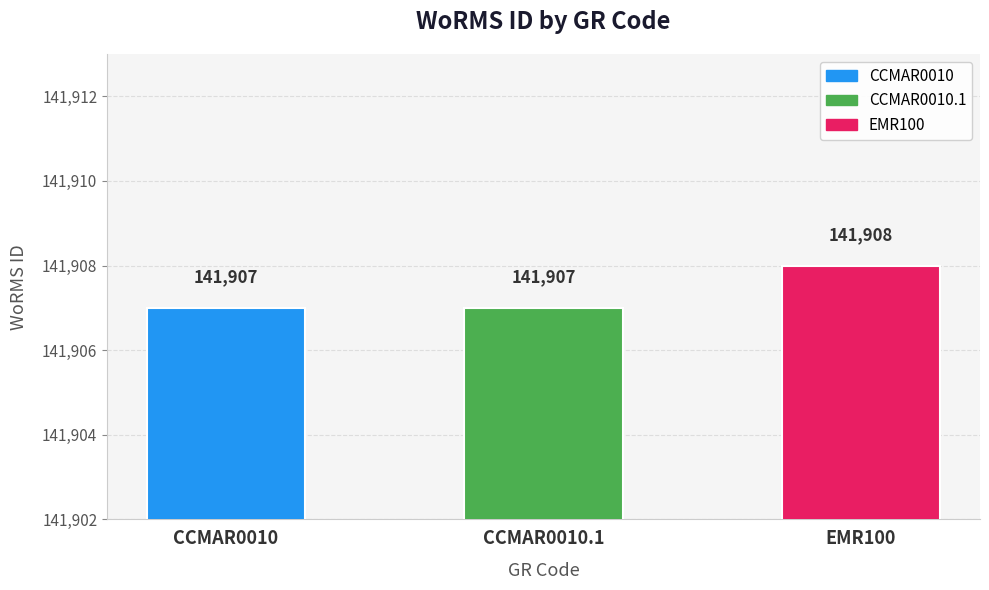

What is the greatest value displayed?

141908